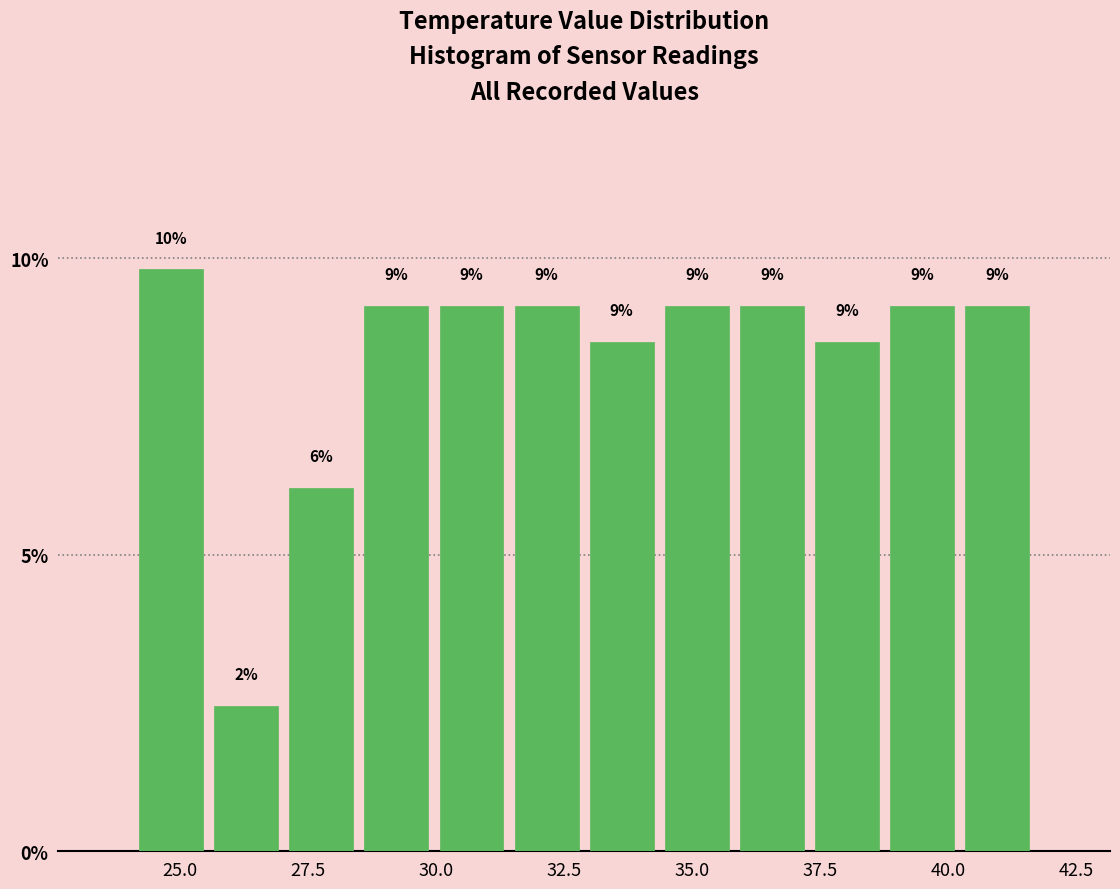

Read against the x-axis, roughly where is the centre of the tallest bar?

25.0